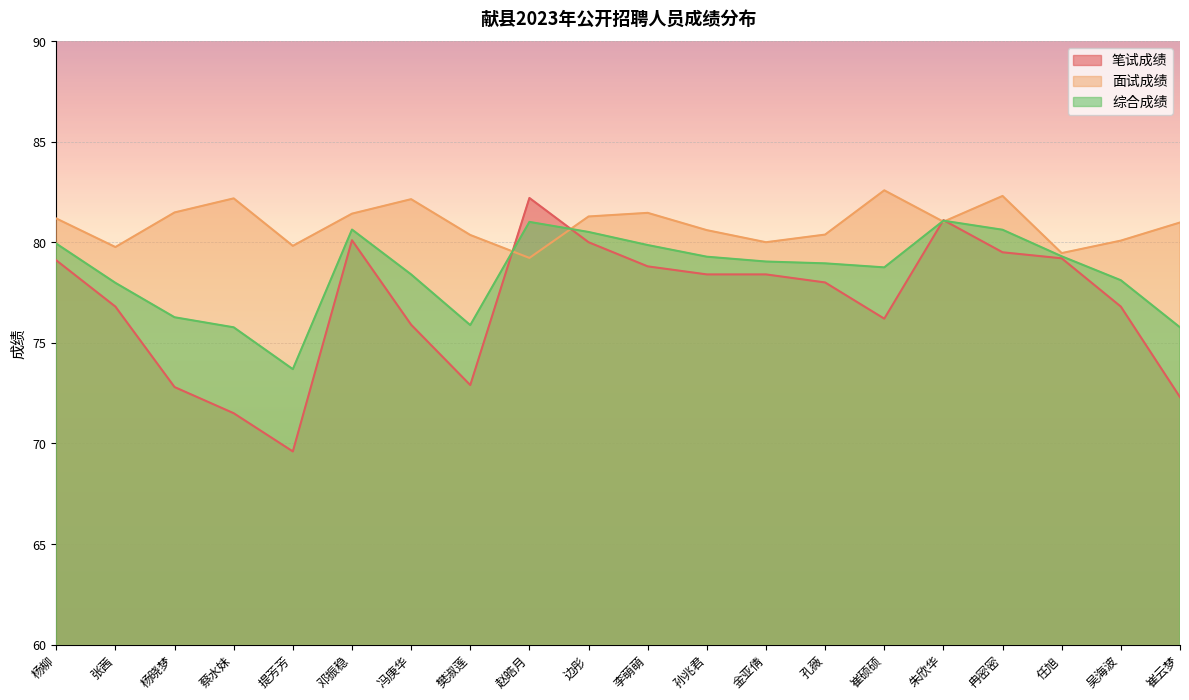

What is the sum of all 综合成绩 values?

1570.8